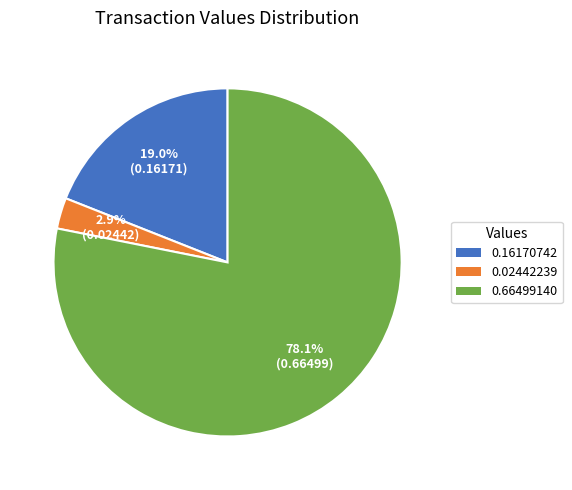

What is the majority slice?

0.66499140